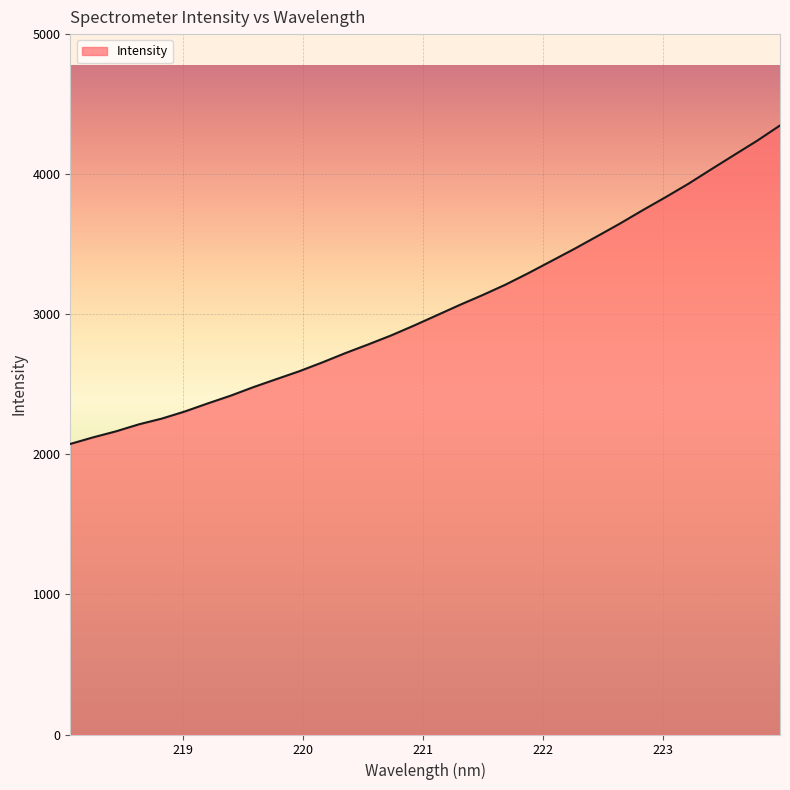

What is the minimum value shown in the chart?

2074.7